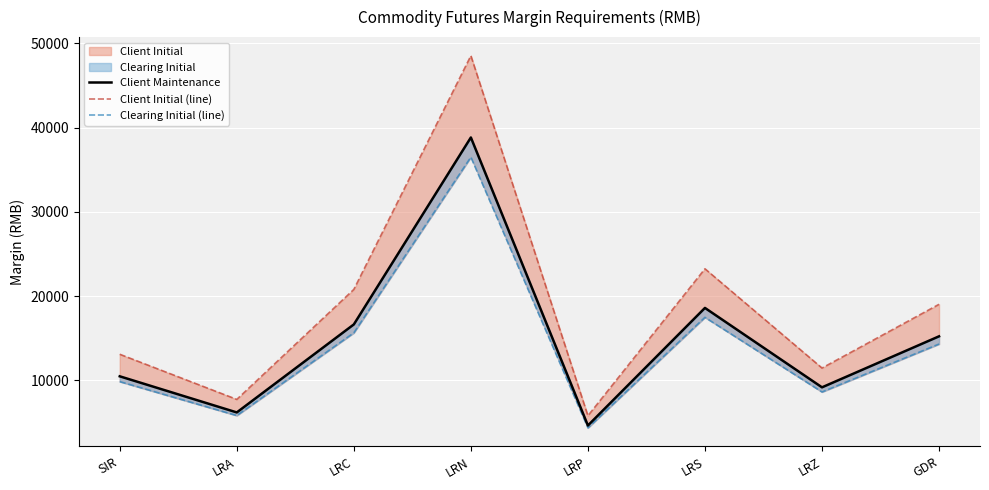

What is the difference between the second highest and second lowest values in the Client Initial (line) series?

15508